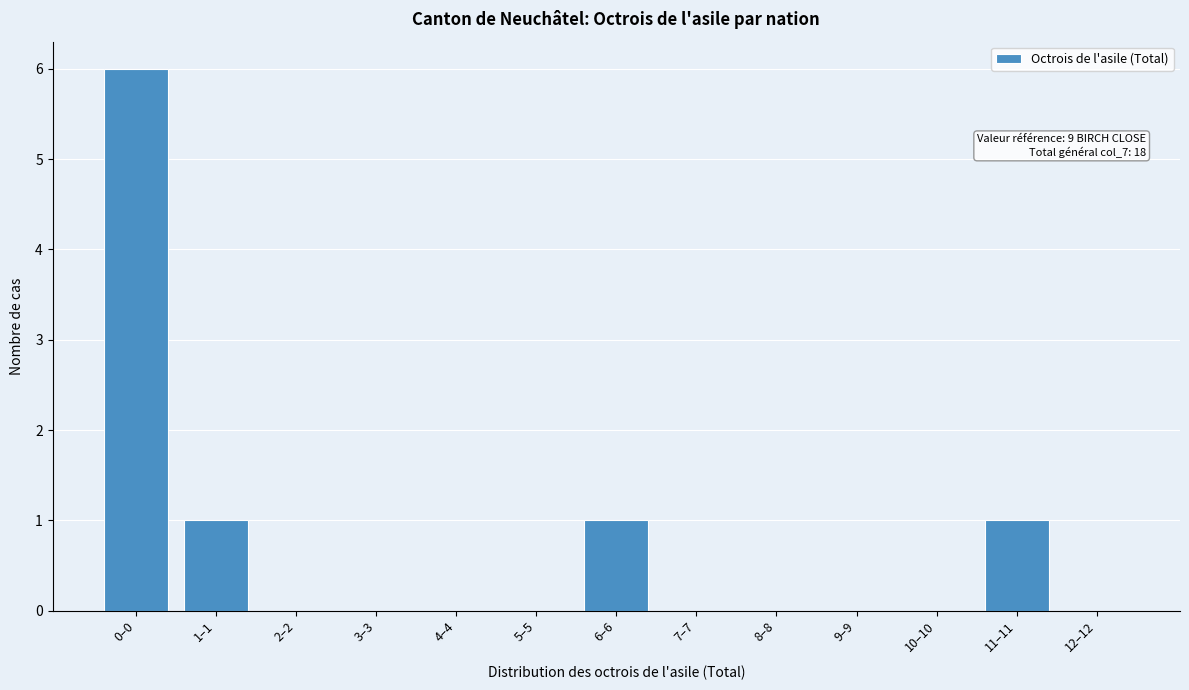

Reading right to left, extract all data points from this chart.

12–12=0	11–11=1	10–10=0	9–9=0	8–8=0	7–7=0	6–6=1	5–5=0	4–4=0	3–3=0	2–2=0	1–1=1	0–0=6